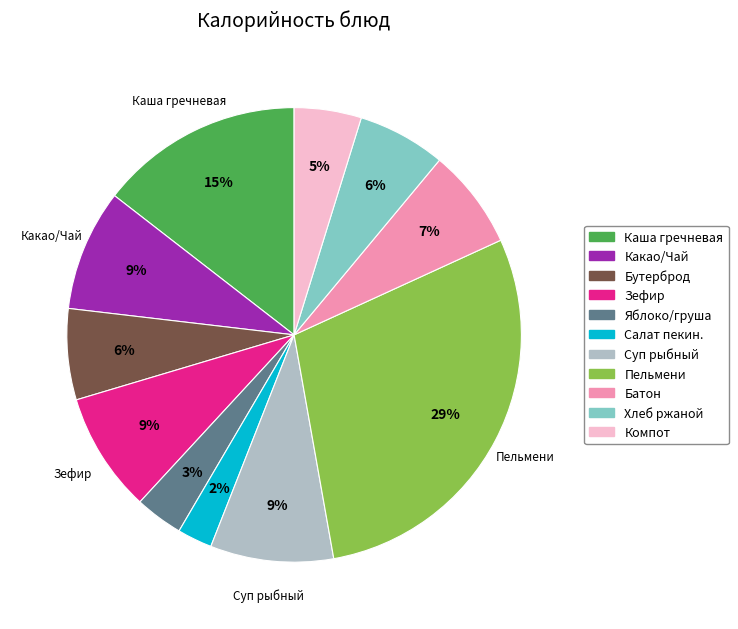

Which slice is the smallest?

Салат пекин.